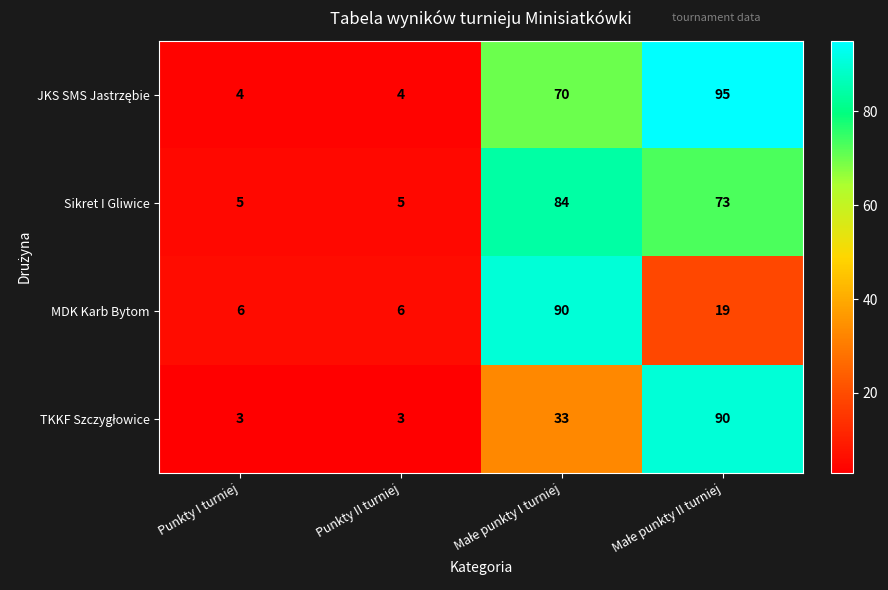

What is the average value of the MDK Karb Bytom series?

30